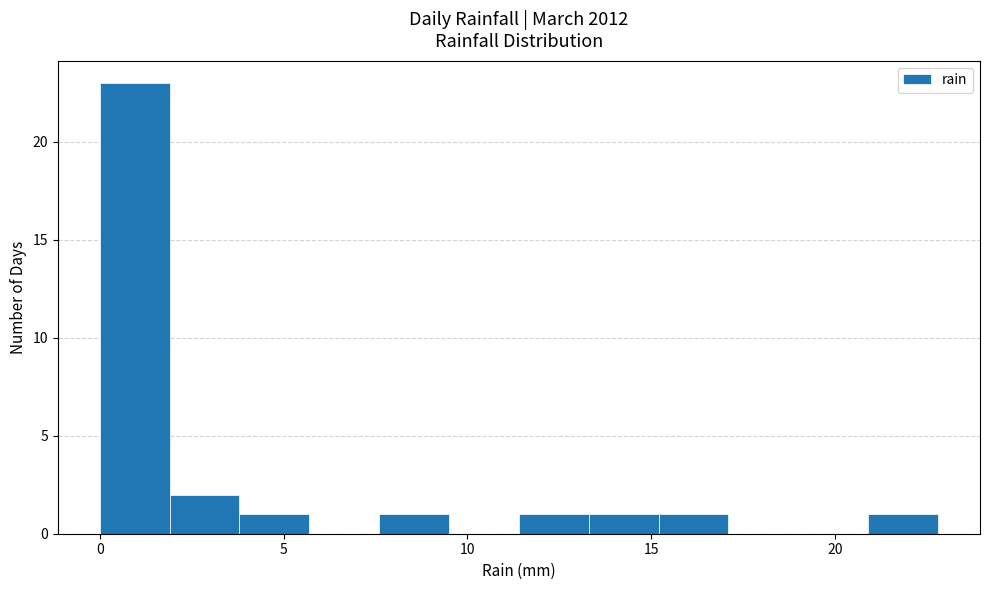

Around what value on the x-axis is the tallest bar? Give the approximate position of its centre, as read against the axis.

1.0